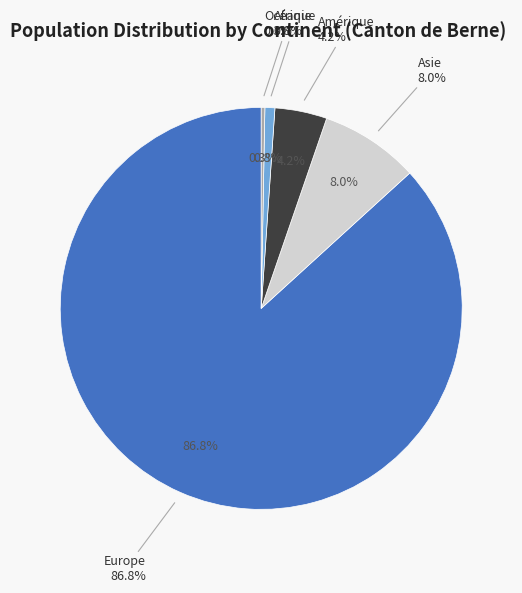

True or false: Océanie accounts for 0% of the total.

True